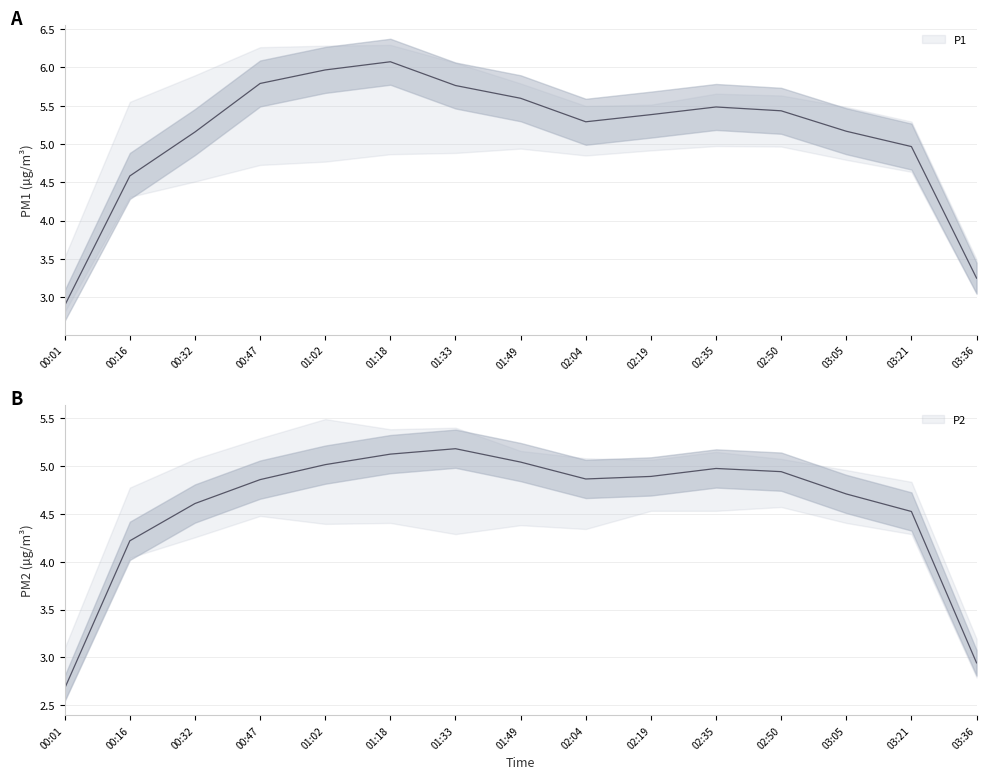

How many categories are shown in the chart?

15